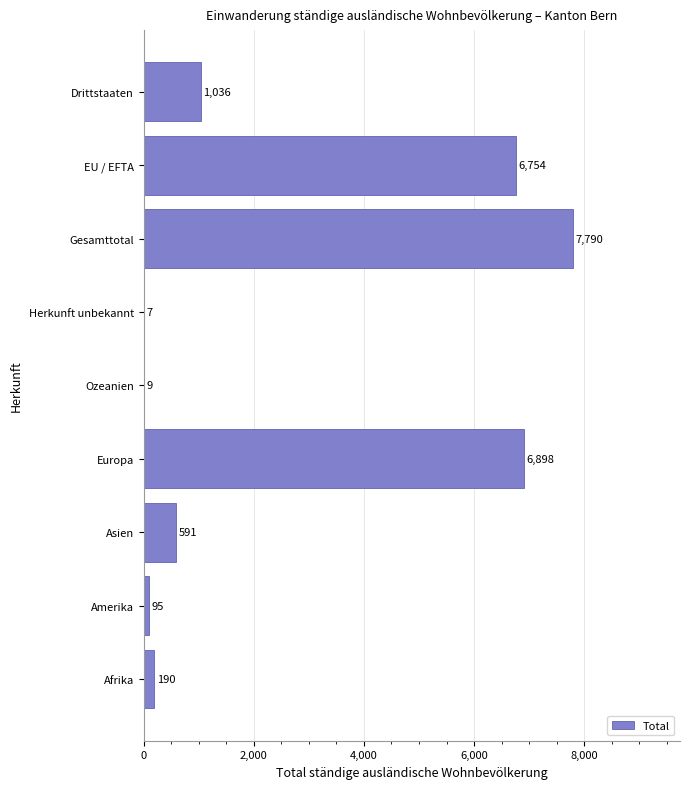

What is the maximum value shown in the chart?

7790